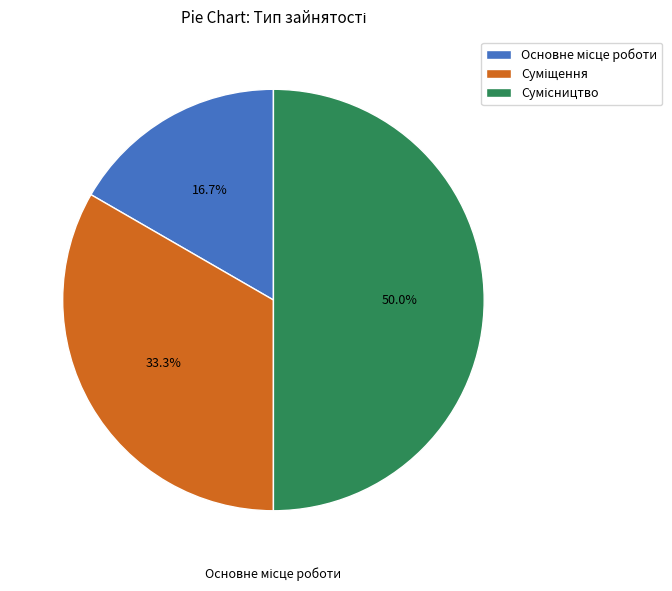

What portion of the pie excludes Сумісництво?

50.0%